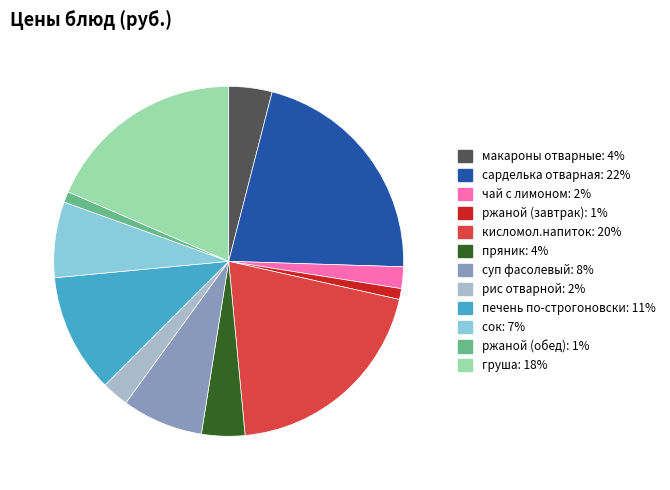

Is there any slice that represents more than half of the pie?

No